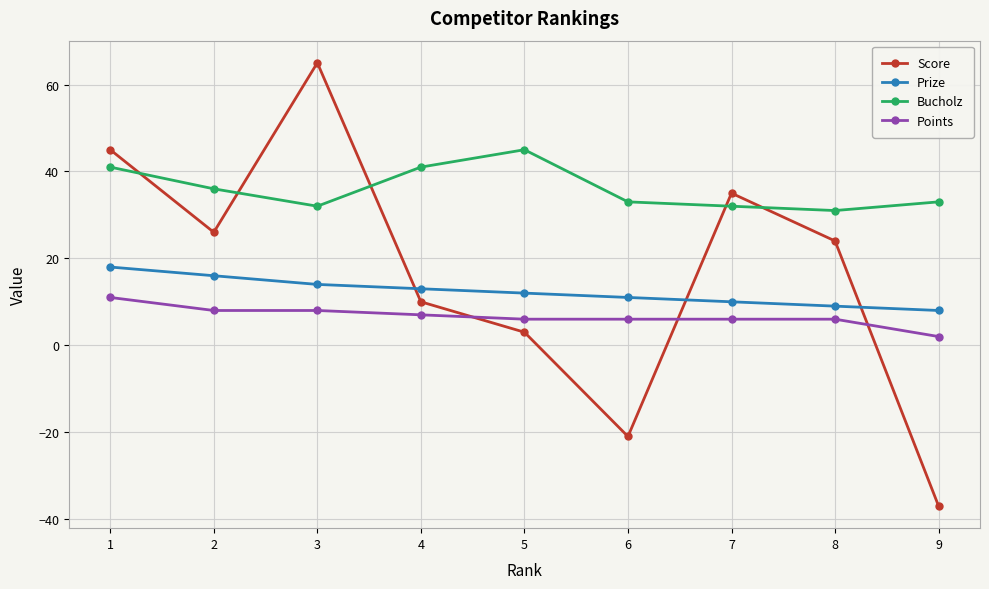

True or false: Bucholz and Prize cross at least once.

False